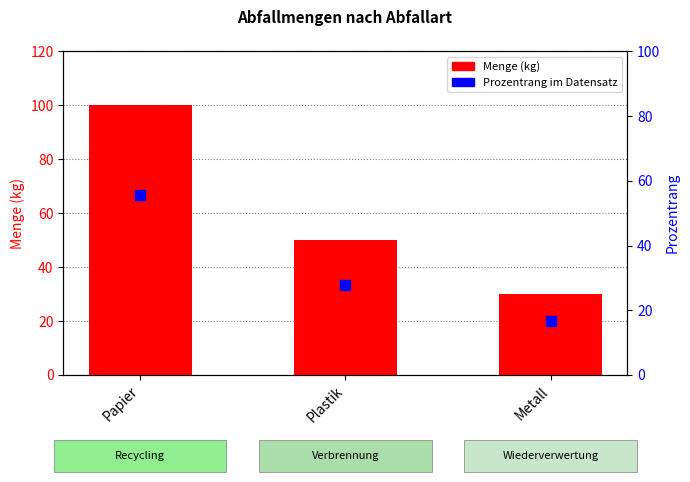

At which category is the sum across all series the highest?

Papier